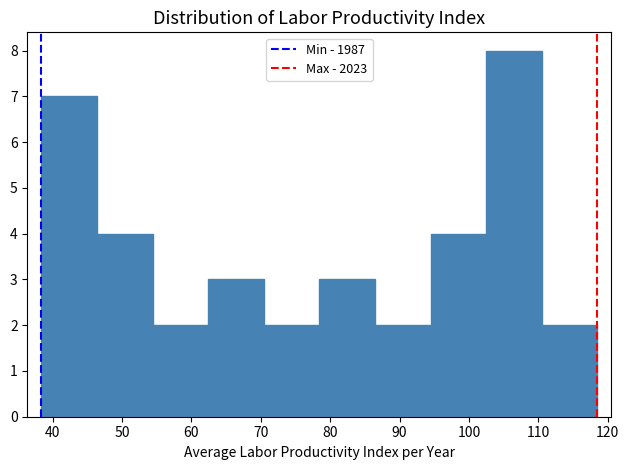

Reading left to right, transcribe this chart: for each bar, give the range it covers on the x-axis and its height. Neither the bar edges nor the heights are printed on the chart, so give them approximately, as read against the axes.

38 to 46: 7
46 to 54: 4
54 to 62: 2
62 to 70: 3
70 to 78: 2
78 to 86: 3
86 to 94: 2
94 to 102: 4
102 to 110: 8
110 to 118: 2